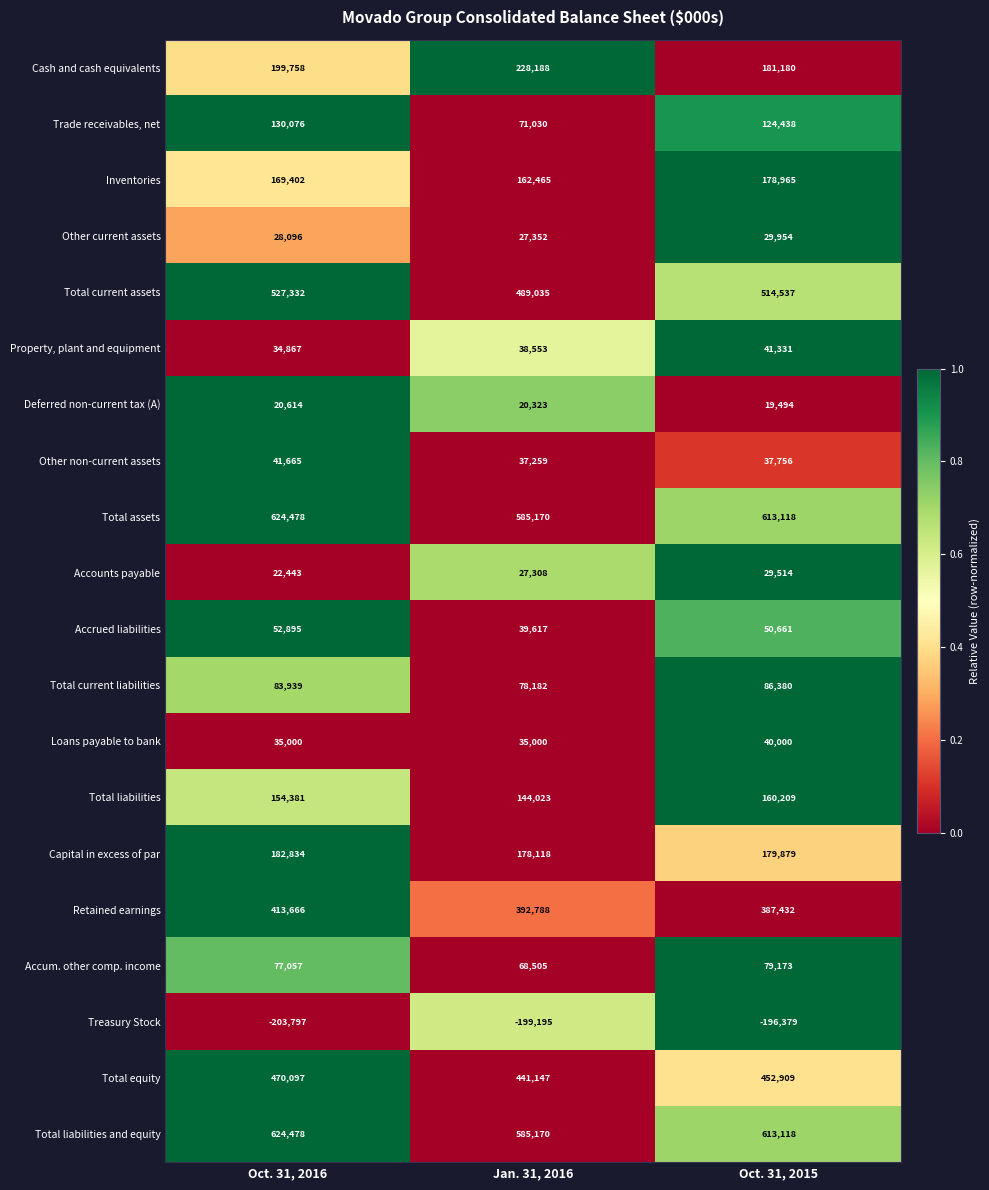

What is the difference between the Trade receivables, net values at Oct. 31, 2016 and Oct. 31, 2015?

5638